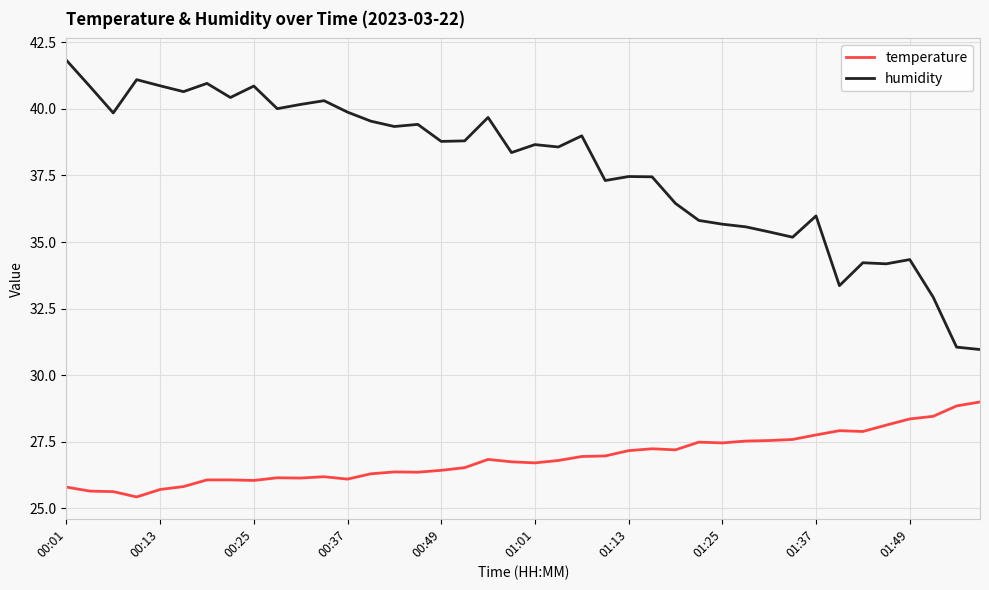

Which series has the largest total across all categories?

humidity